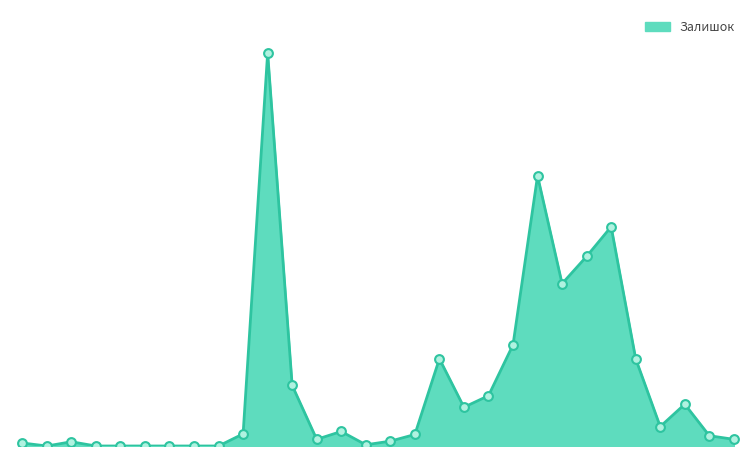

Does the chart have visible grid lines?

No